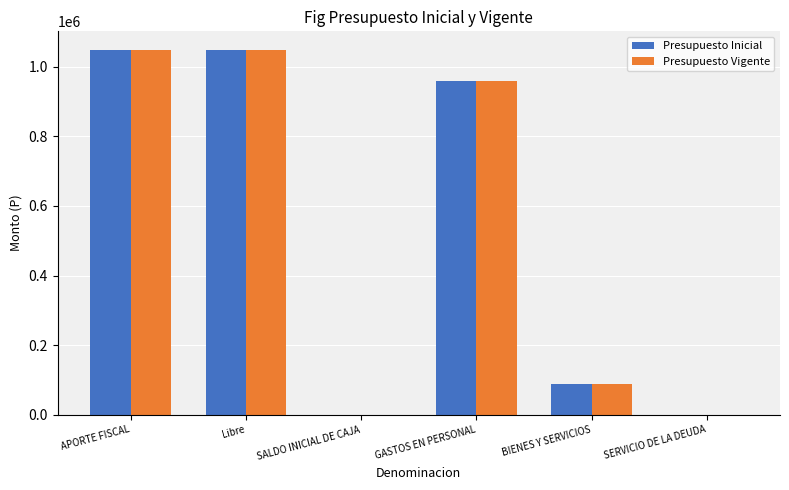

Is it true that Presupuesto Vigente equals 1049755 at APORTE FISCAL?

True